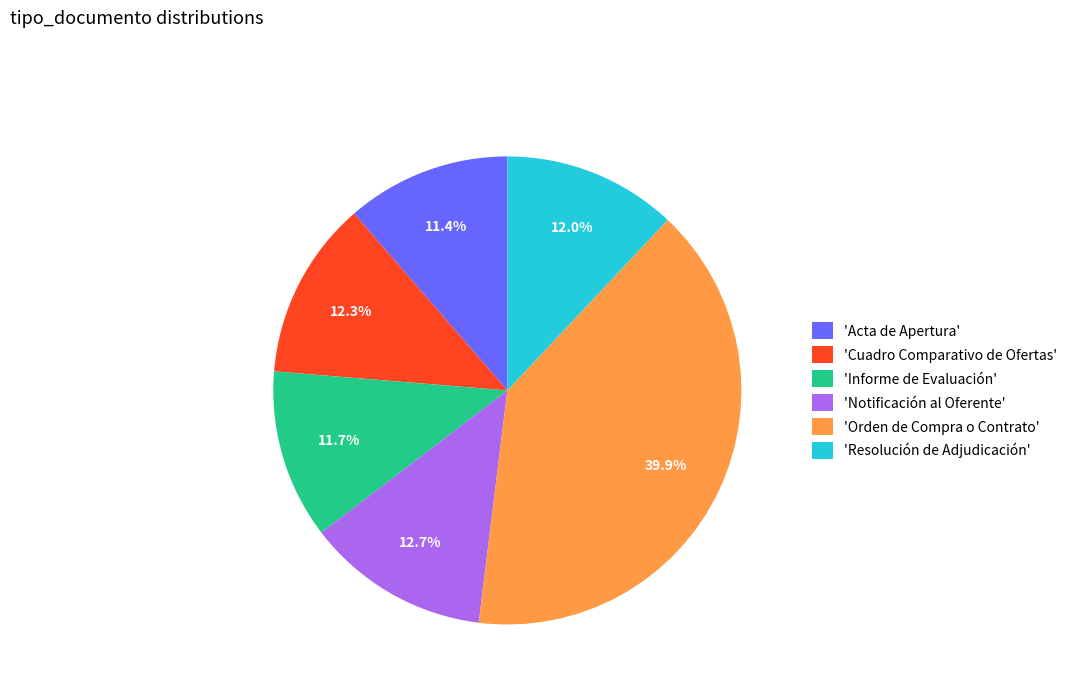

What is the ratio of the value at 'Cuadro Comparativo de Ofertas' to the value at 'Resolución de Adjudicación'?

1.0